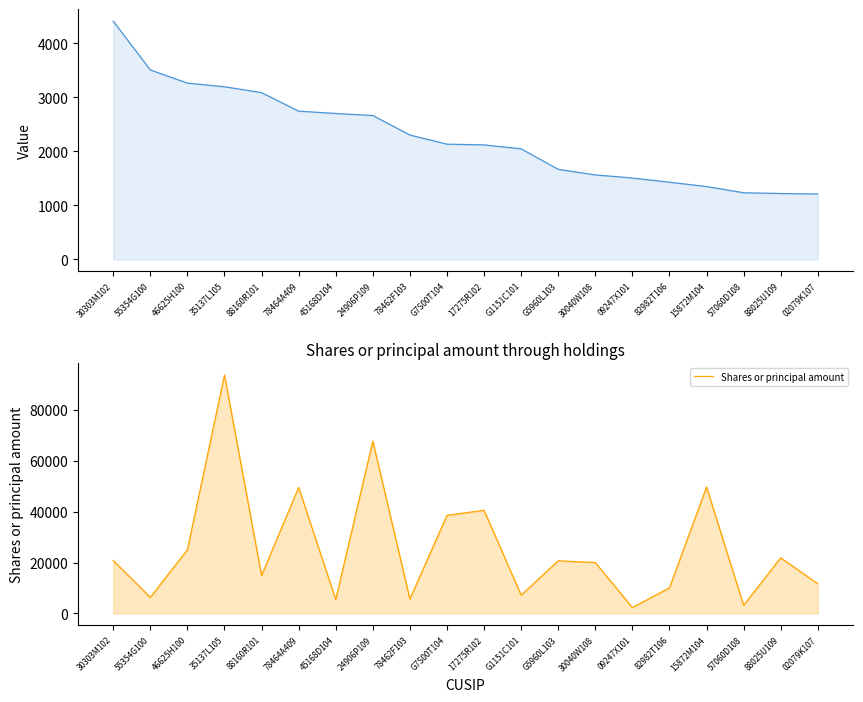

At how many categories does at least one series exceed 48250?

4